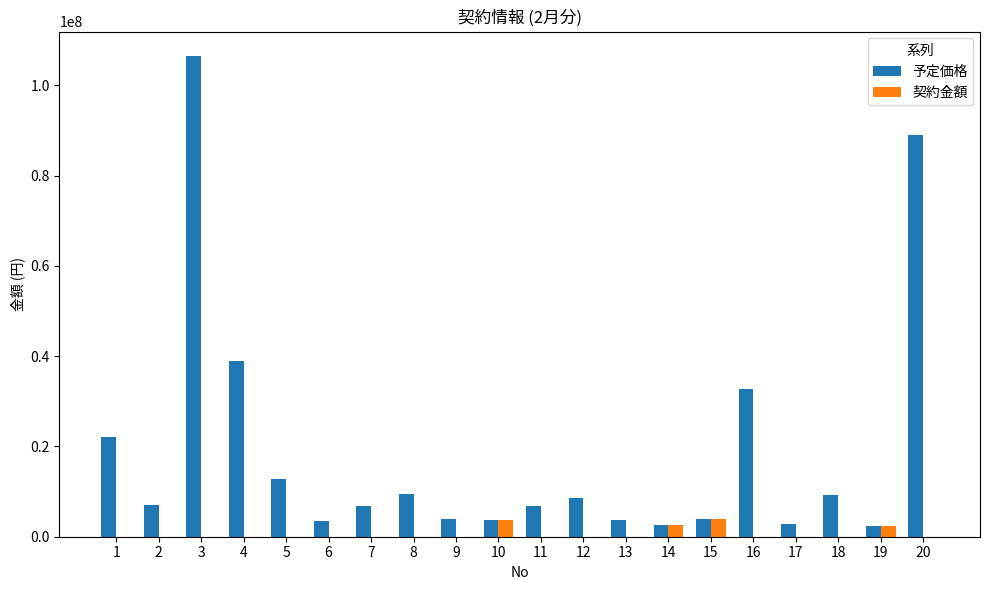

What is the sum of all 予定価格 values?

376379850